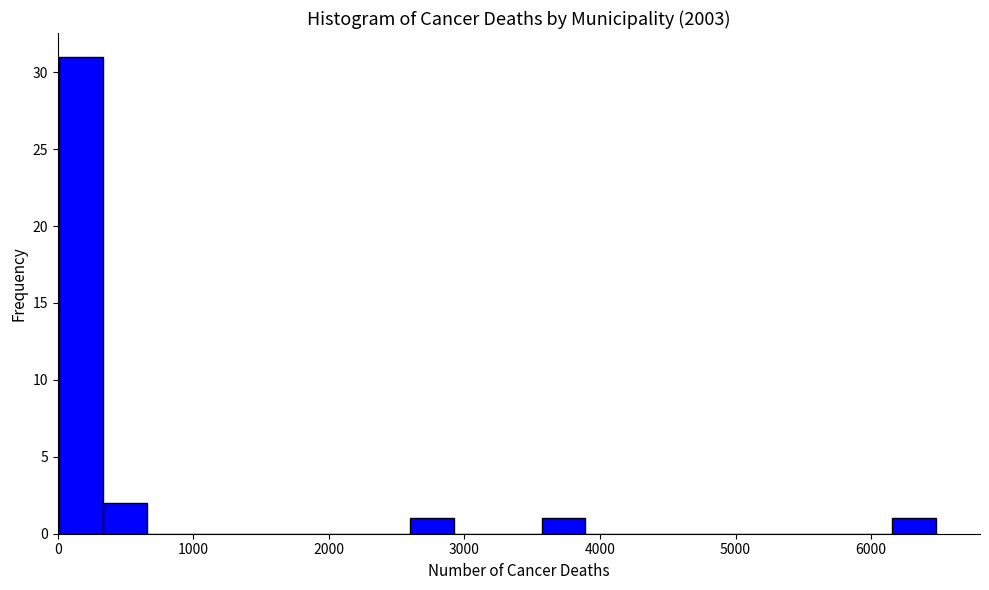

Read against the x-axis, roughly where is the centre of the tallest bar?

200